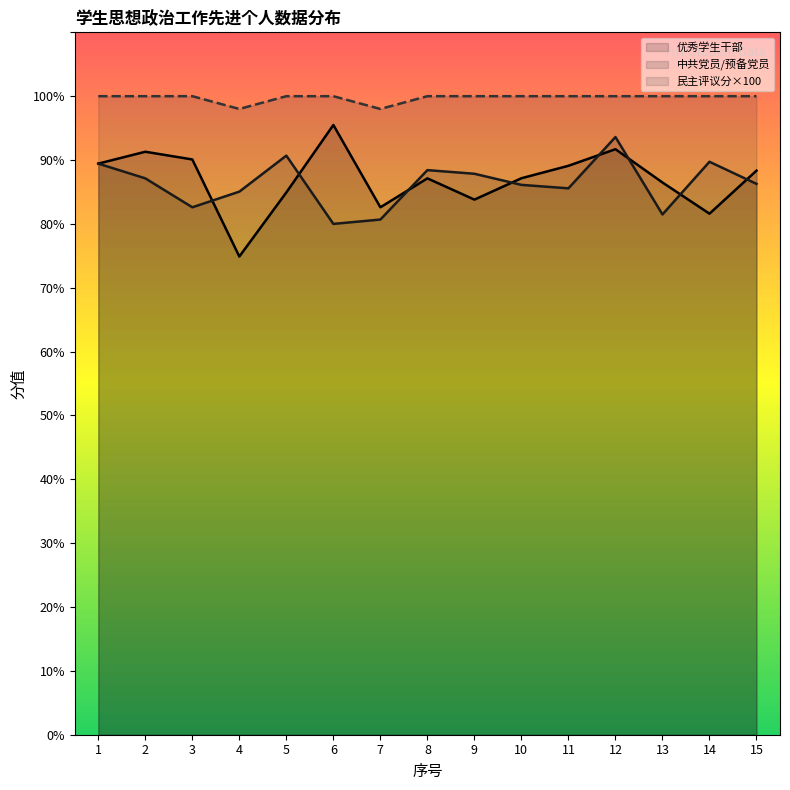

True or false: 民主评议分×100 and 优秀学生干部 intersect in this chart.

False